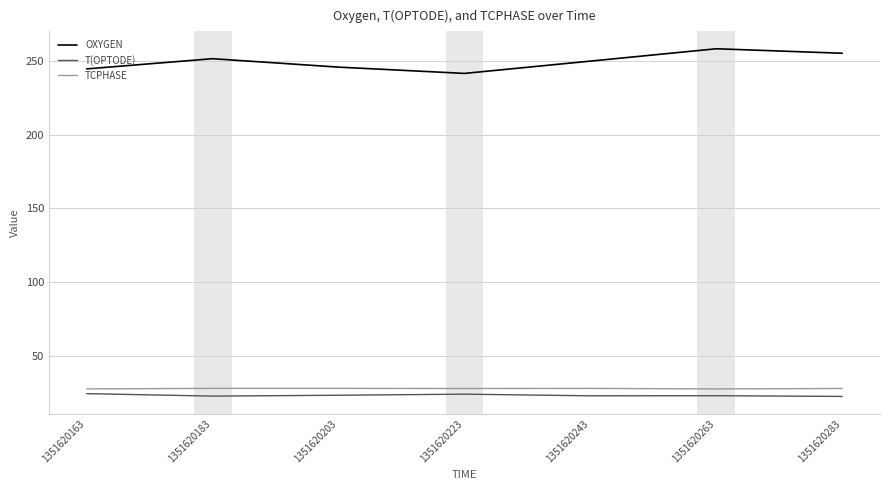

What is the difference between the highest and lowest values at 1351620163?

220.2